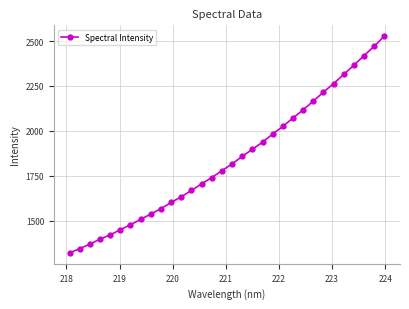

What is the minimum value shown in the chart?

1319.4